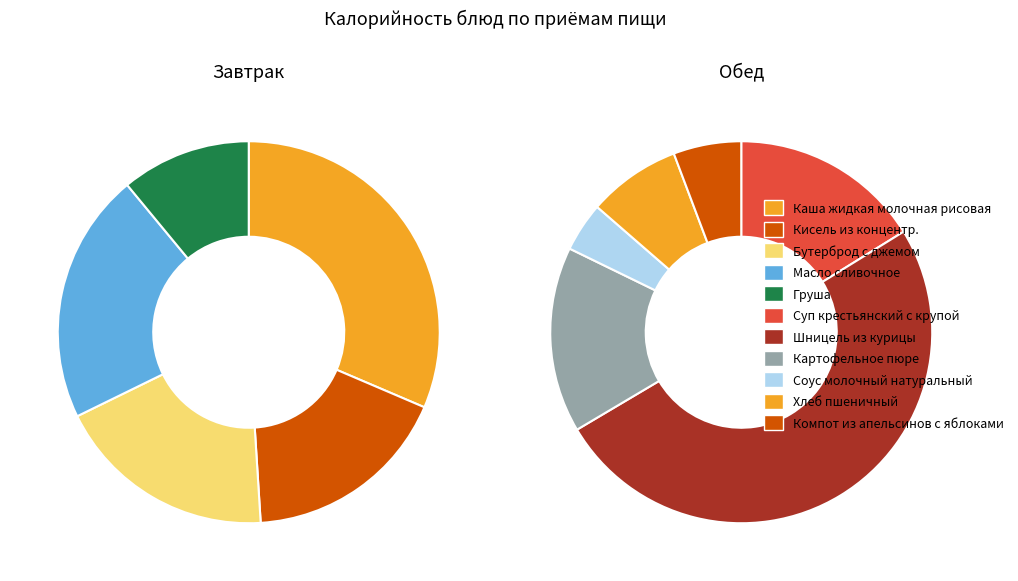

Approximately how many times larger is the value at Шницель из курицы compared to Груша?

6.6